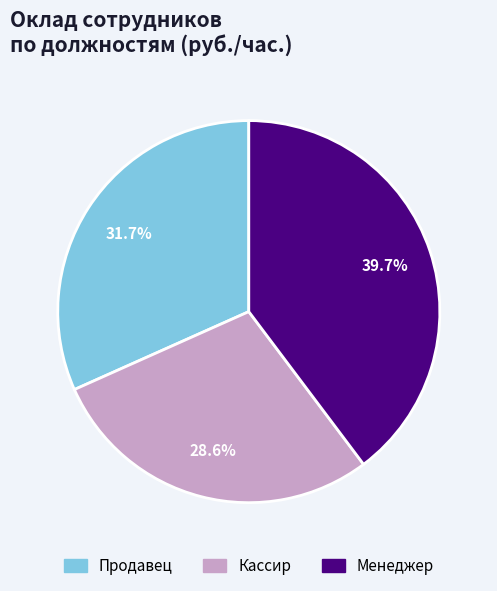

What portion of the pie excludes Продавец?

68.3%